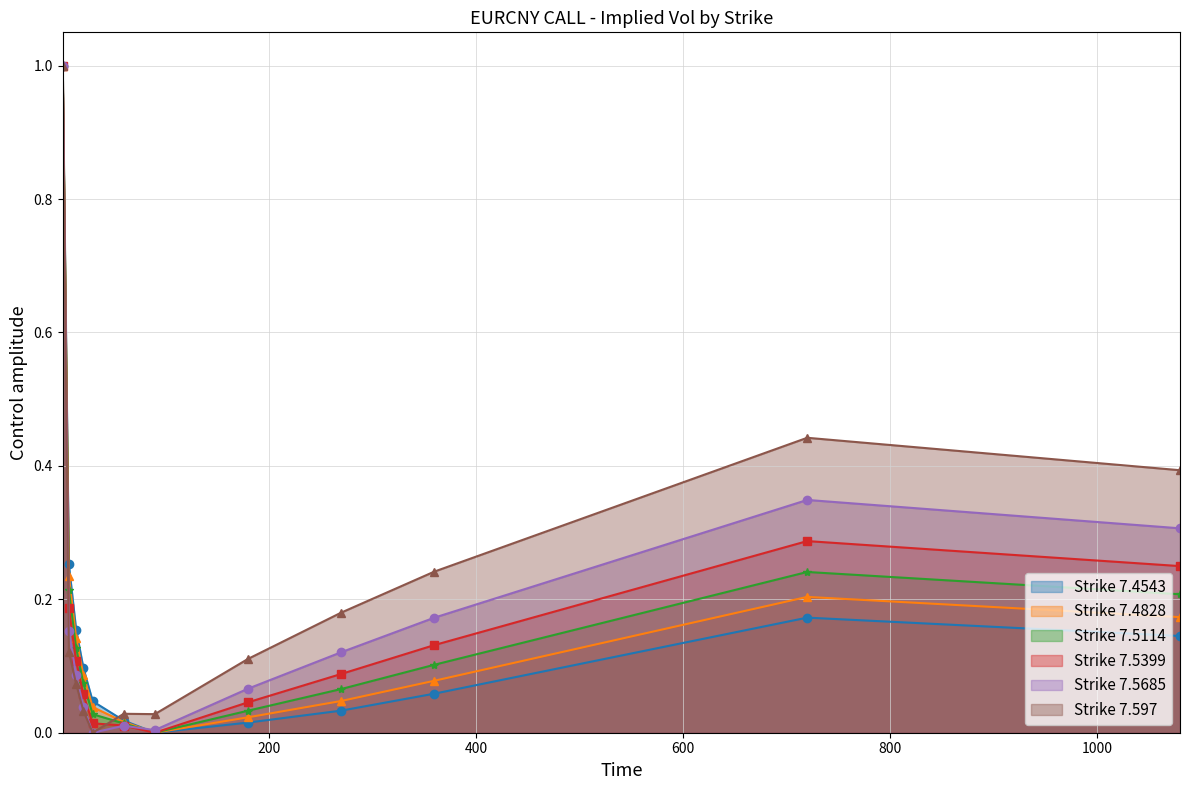

What is the average value of the 7.5685 series?

0.2